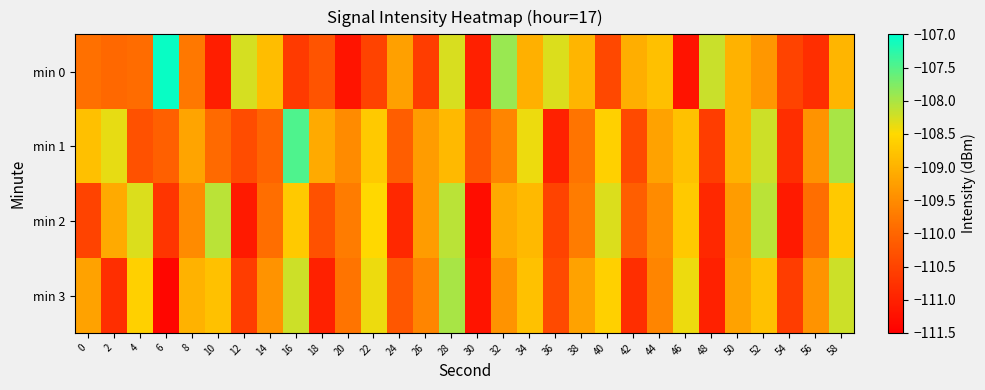

Reading left to right, transcribe all the data shown in this chart.

min 0: 0=-109.9	2=-110.0	4=-109.9	6=-107.1	8=-109.7	10=-111.1	12=-108.3	14=-108.8	16=-110.6	18=-110.3	20=-111.2	22=-110.5	24=-109.2	26=-110.6	28=-108.3	30=-111.0	32=-107.9	34=-109.0	36=-108.3	38=-109.0	40=-110.4	42=-109.0	44=-108.8	46=-111.2	48=-108.2	50=-109.0	52=-109.4	54=-110.5	56=-110.8	58=-109.0
min 1: 0=-108.8	2=-108.4	4=-110.3	6=-110.1	8=-109.2	10=-109.9	12=-110.4	14=-110.0	16=-107.5	18=-109.1	20=-109.5	22=-108.7	24=-110.1	26=-109.3	28=-108.9	30=-110.2	32=-109.6	34=-108.4	36=-111.0	38=-109.8	40=-108.6	42=-110.4	44=-109.2	46=-108.8	48=-110.6	50=-109.0	52=-108.2	54=-110.8	56=-109.4	58=-108.0
min 2: 0=-110.5	2=-109.1	4=-108.3	6=-110.7	8=-109.5	10=-108.1	12=-111.1	14=-109.9	16=-108.7	18=-110.3	20=-109.7	22=-108.5	24=-110.9	26=-109.3	28=-108.1	30=-111.3	32=-109.1	34=-108.9	36=-110.5	38=-109.7	40=-108.3	42=-110.1	44=-109.5	46=-108.7	48=-110.9	50=-109.3	52=-108.1	54=-111.1	56=-109.9	58=-108.7
min 3: 0=-109.2	2=-110.8	4=-108.6	6=-111.4	8=-109.0	10=-108.8	12=-110.6	14=-109.4	16=-108.2	18=-111.0	20=-109.8	22=-108.4	24=-110.2	26=-109.6	28=-108.0	30=-111.2	32=-109.4	34=-108.8	36=-110.4	38=-109.2	40=-108.6	42=-110.8	44=-109.6	46=-108.4	48=-111.0	50=-109.2	52=-108.8	54=-110.6	56=-109.4	58=-108.2